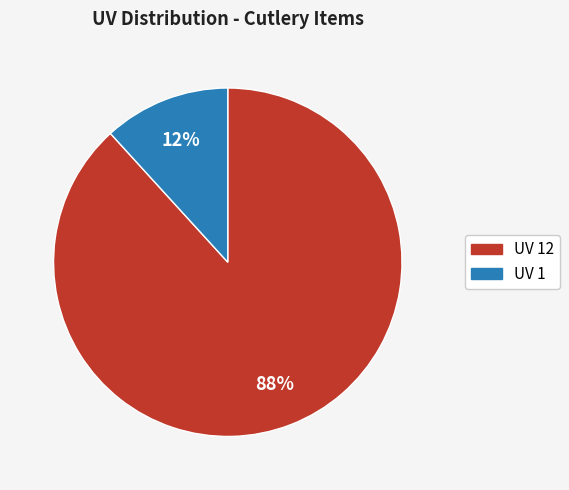

Is there a majority slice in this chart?

Yes